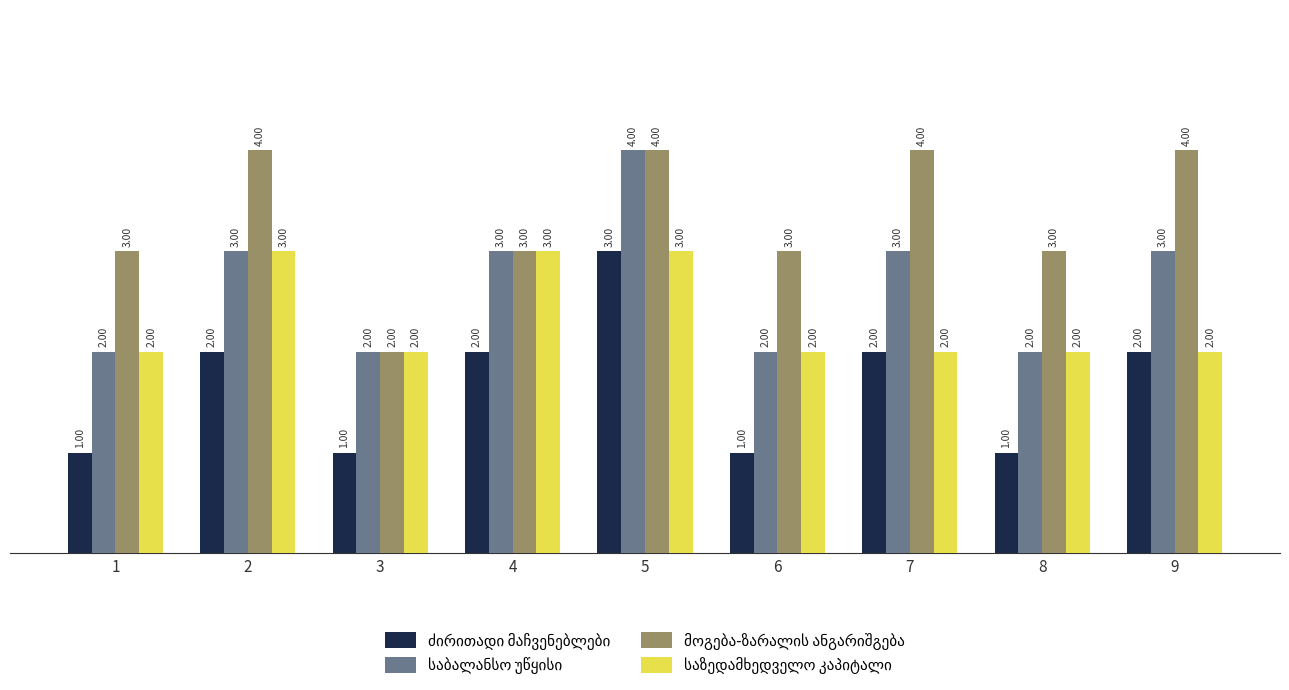

What is the total value across all series at 2?

12